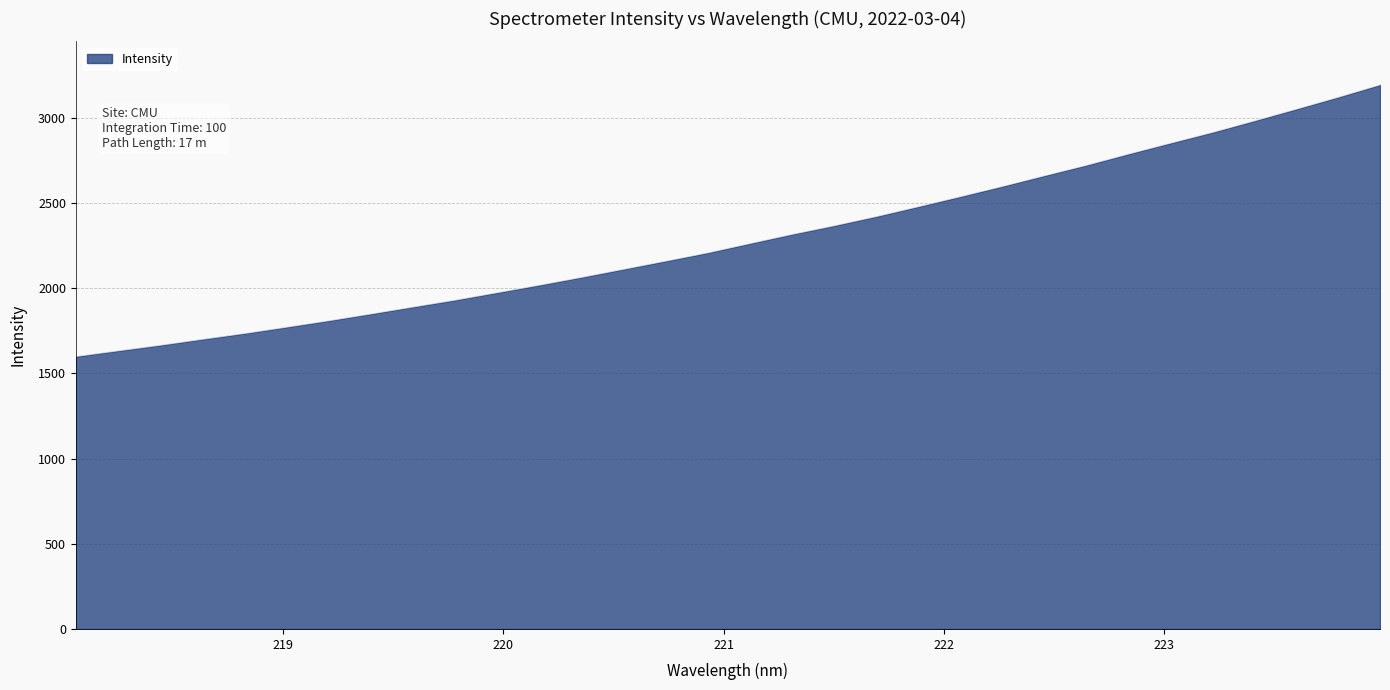

Does the chart display data point markers on the line(s)?

No